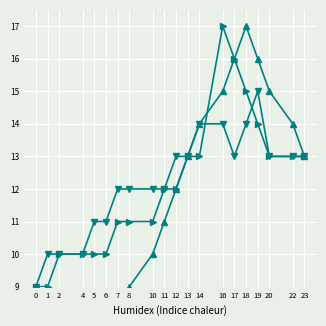

True or false: All instances has a value of 9 at 0.

True